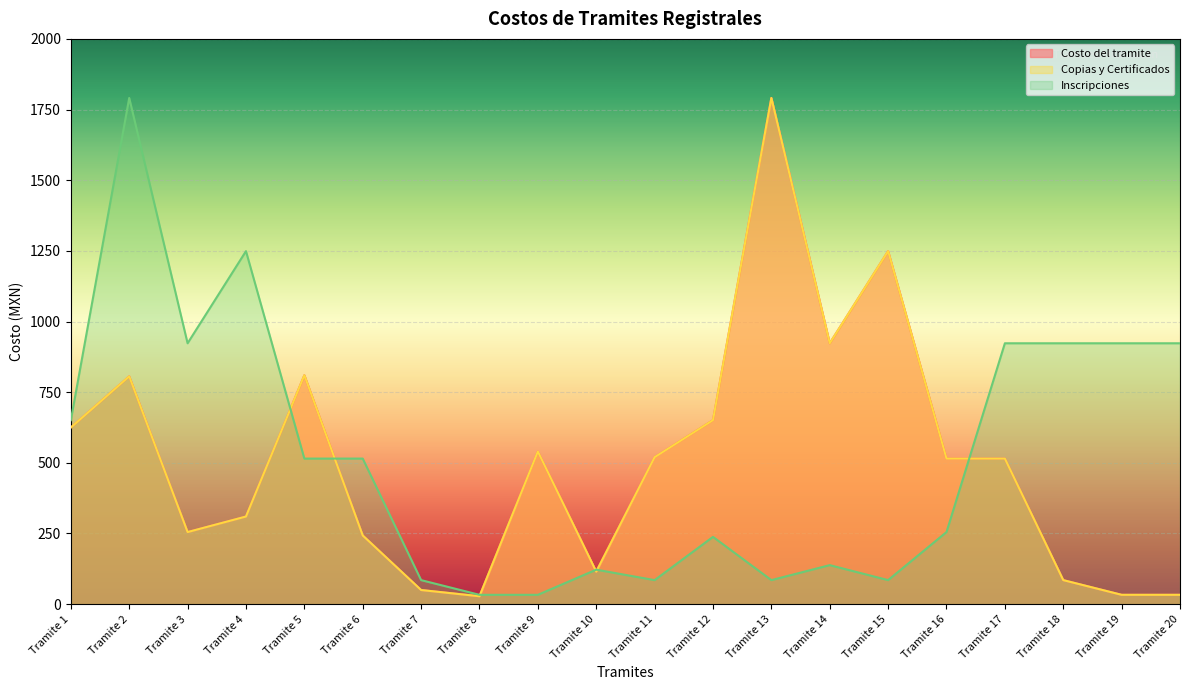

What is the value of the Costo del tramite point at the 4th from the left?

310